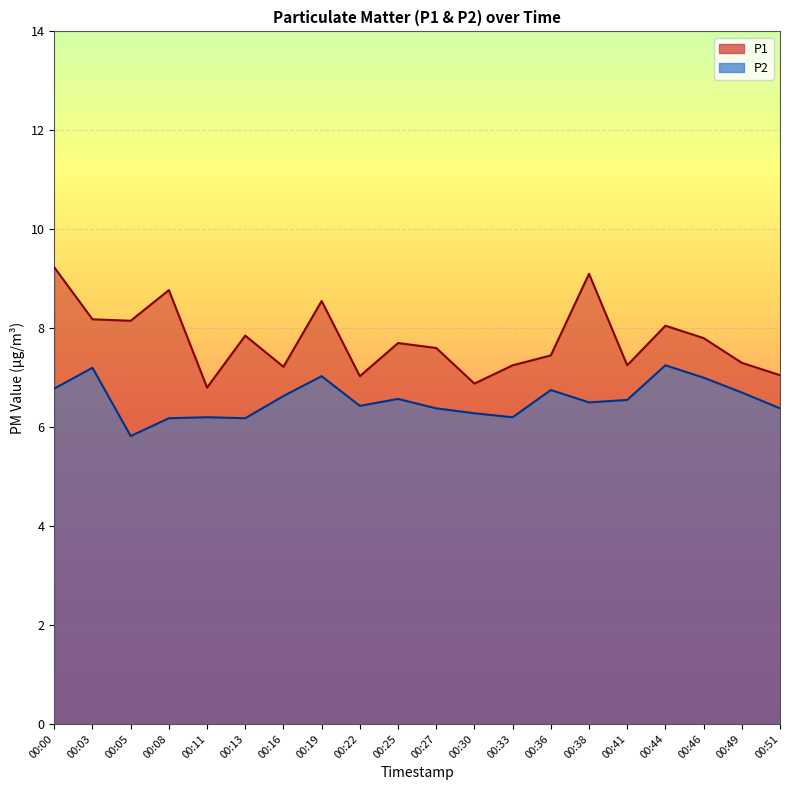

Does the chart display data point markers on the line(s)?

No